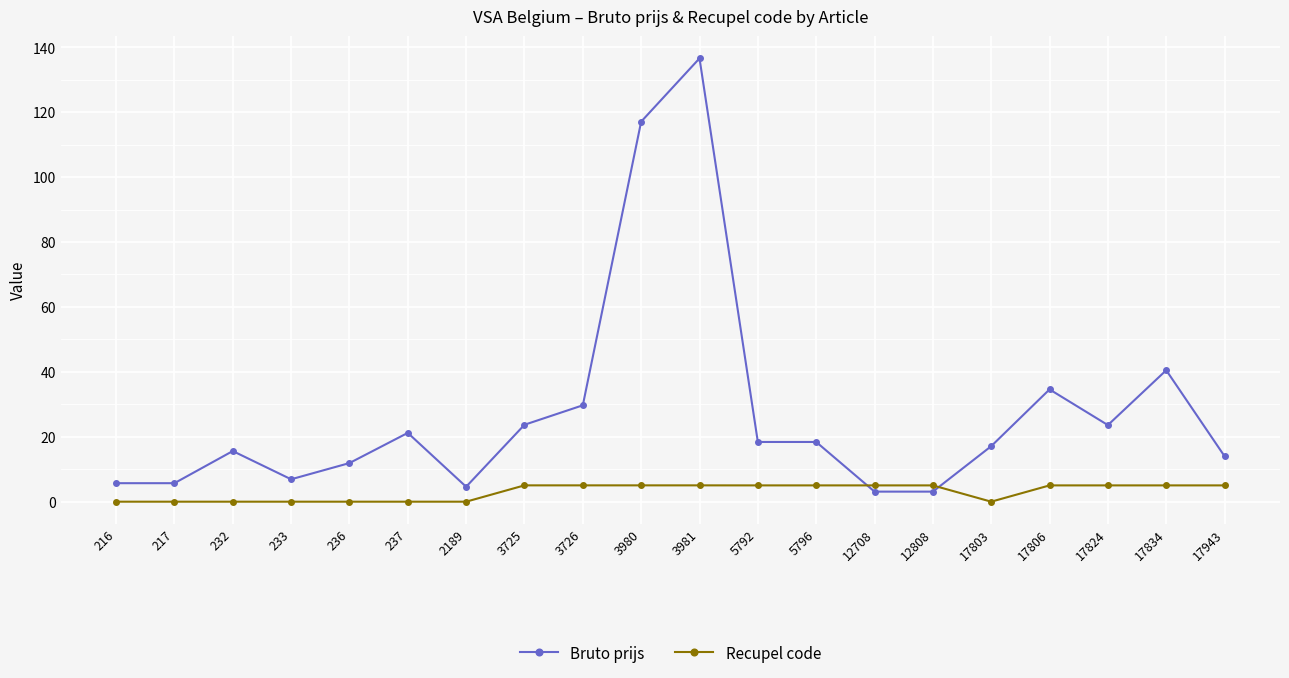

True or false: Bruto prijs has a value of 11.9 at 236.

True